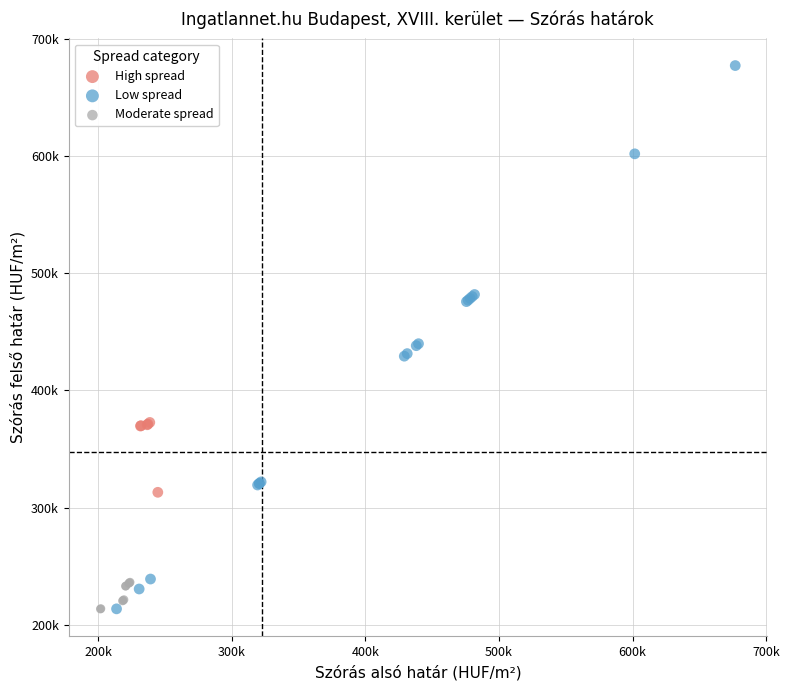

Which series has the widest spread of Y values?

Low spread